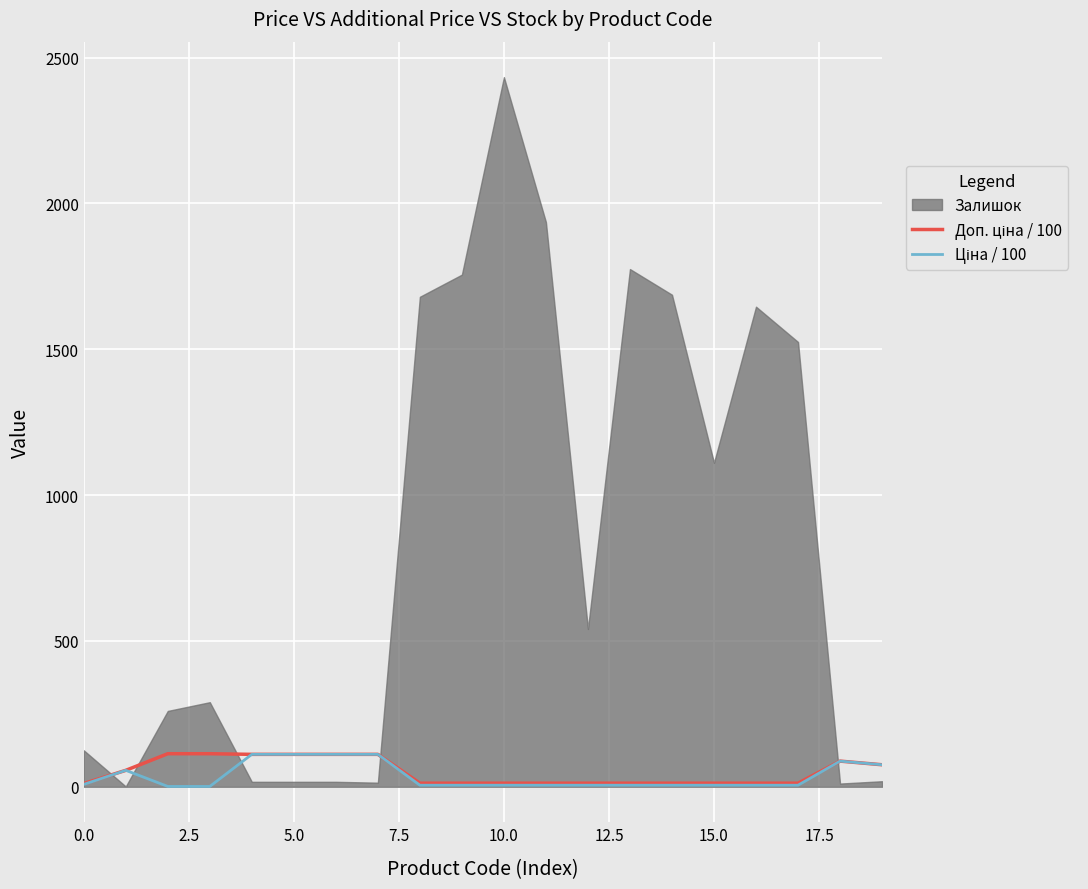

What is the maximum value for Доп. ціна / 100?

113.3